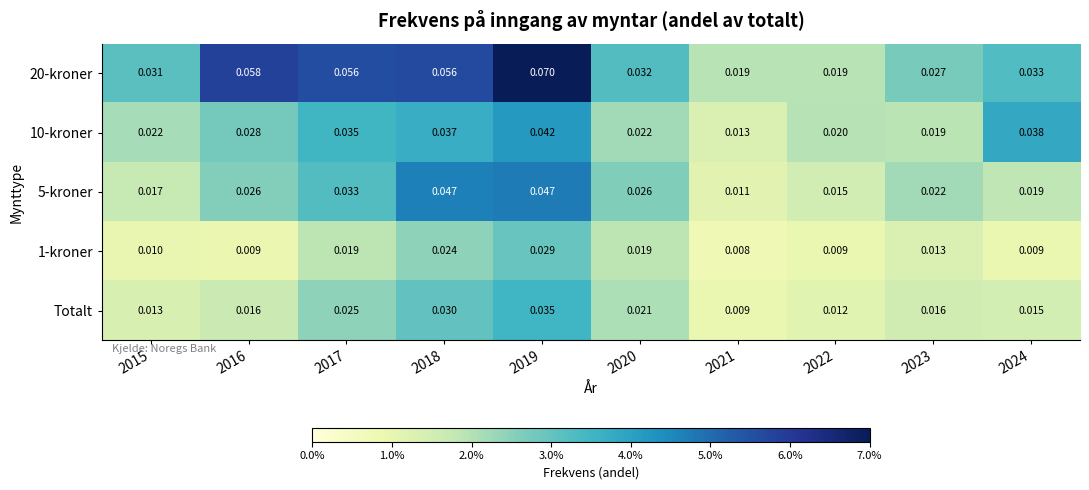

Is the value of 10-kroner at 2016 greater than the value of 1-kroner at 2017?

Yes